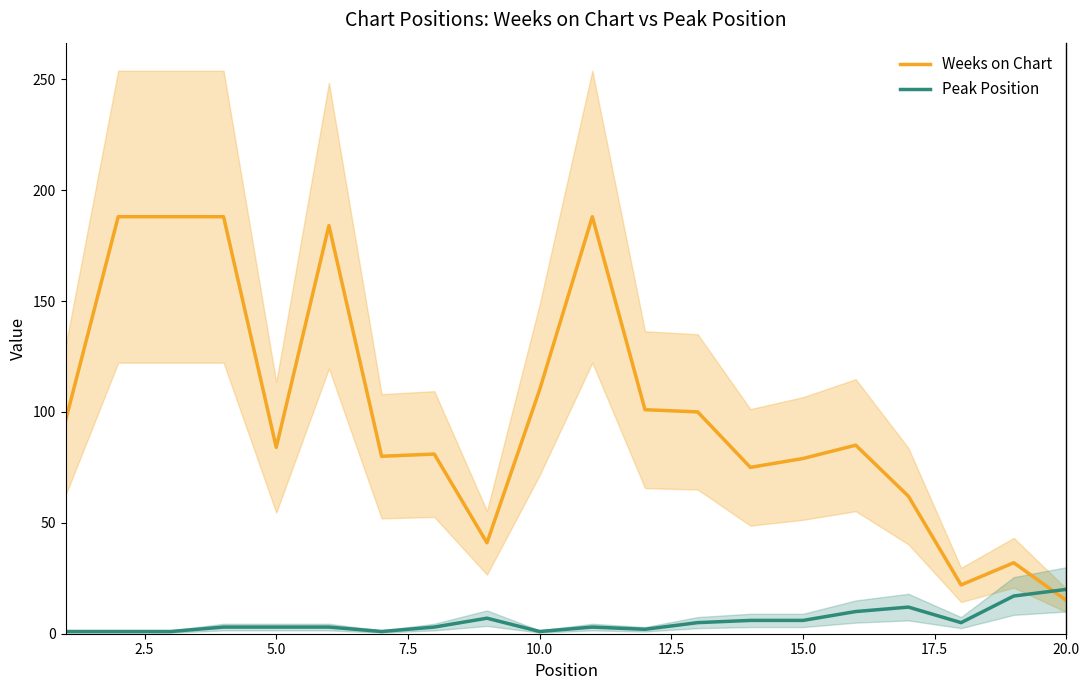

How many intersections are there between Weeks on Chart and Peak Position?

1